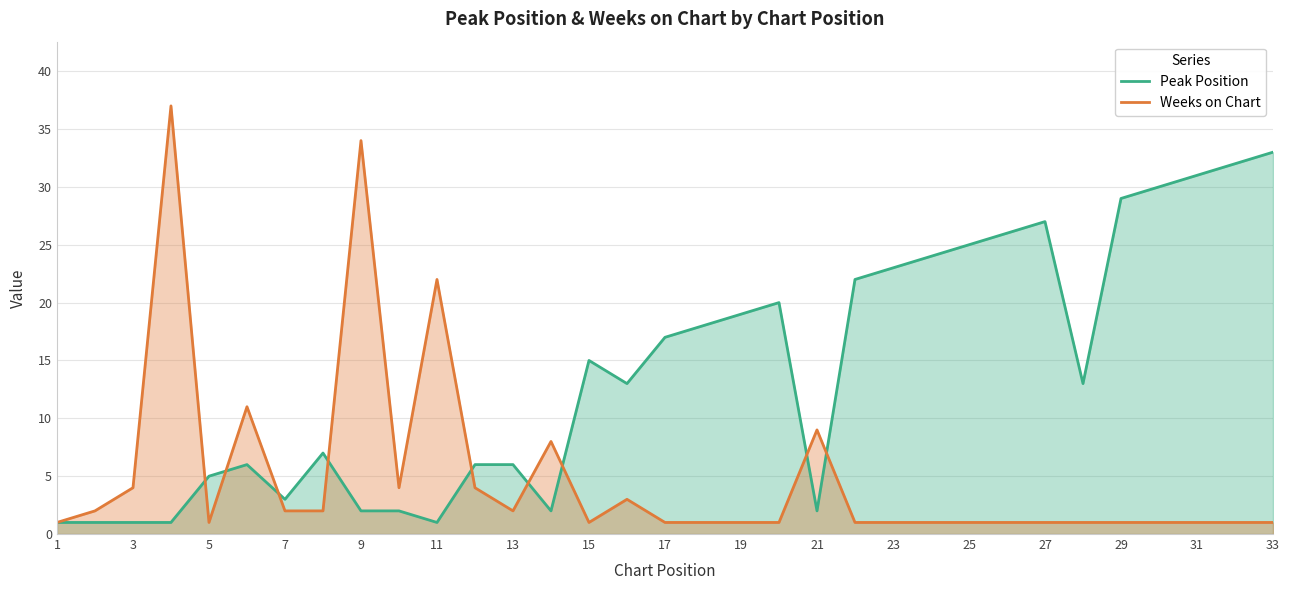

Reading left to right, extract all data points from this chart.

Peak Position: 1	1	1	1	5	6	3	7	2	2	1	6	6	2	15	13	17	18	19	20	2	22	23	24	25	26	27	13	29	30	31	32	33
Weeks on Chart: 1	2	4	37	1	11	2	2	34	4	22	4	2	8	1	3	1	1	1	1	9	1	1	1	1	1	1	1	1	1	1	1	1